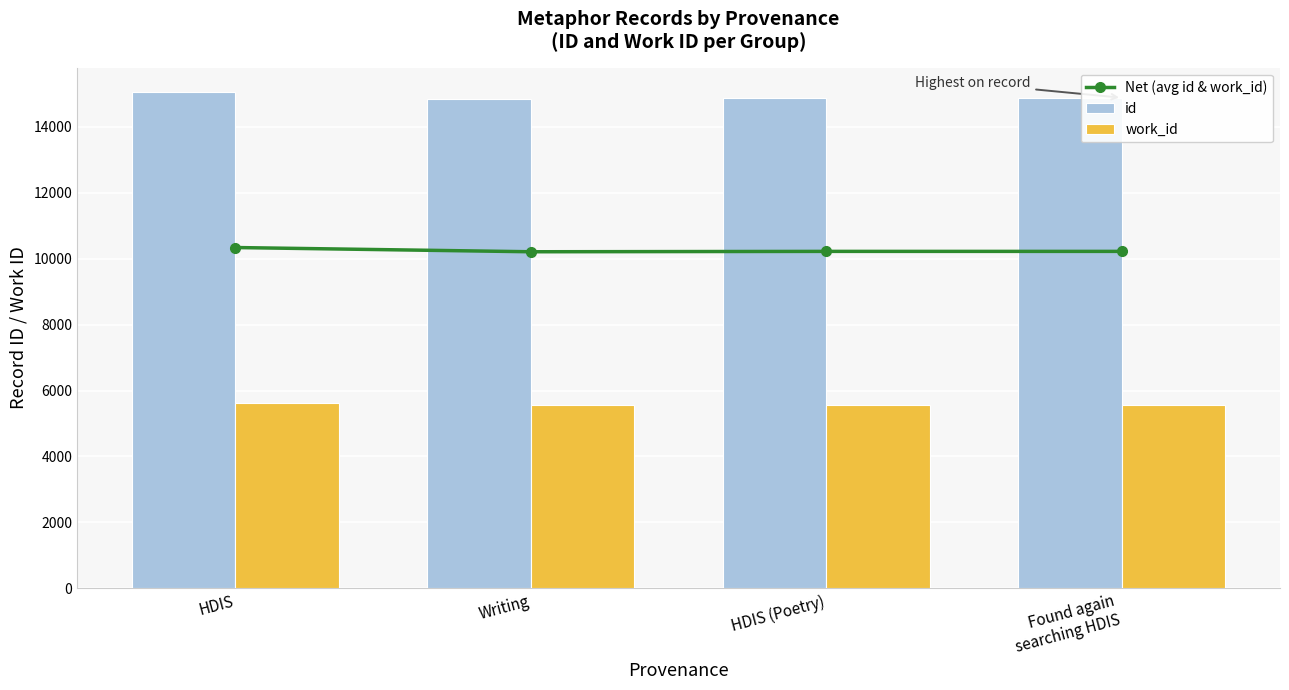

Which series changed the most between HDIS (Poetry) and Found again
searching HDIS?

Net (avg id & work_id)